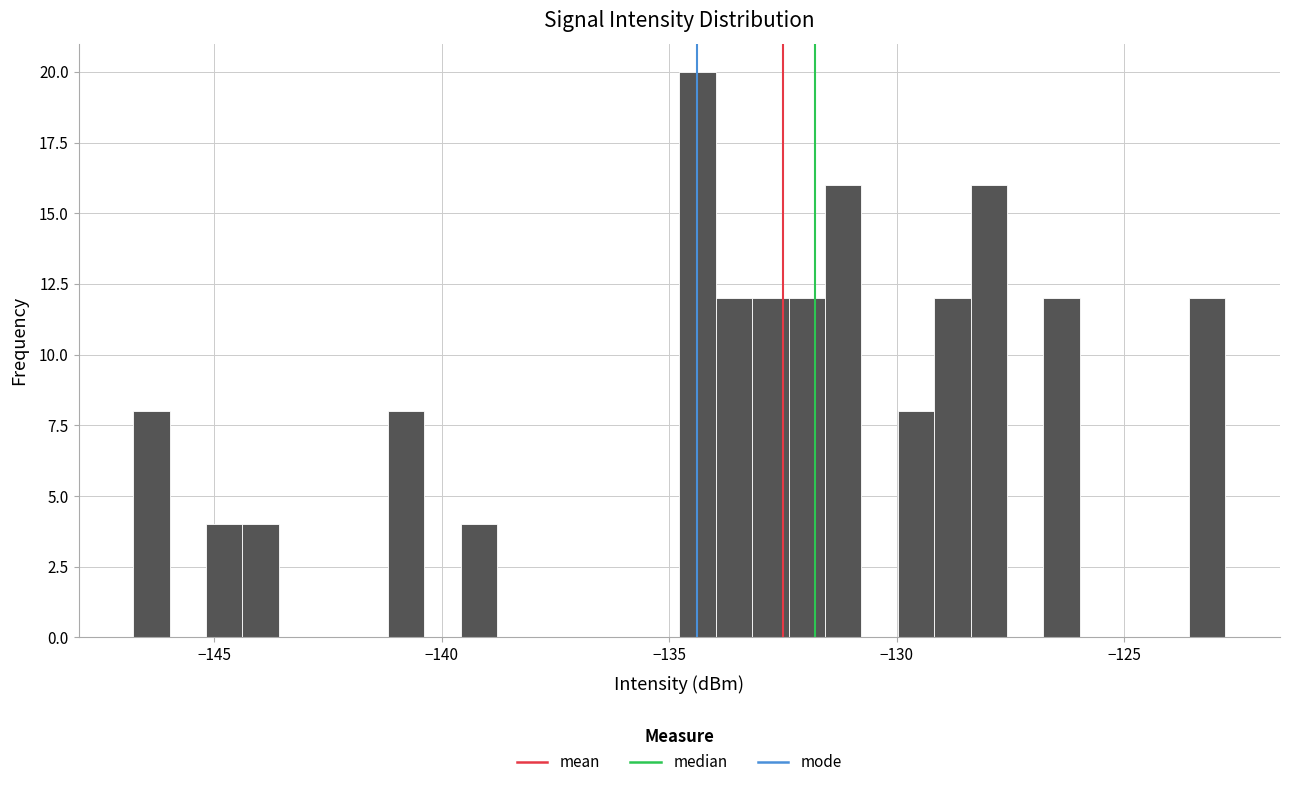

Around what value on the x-axis is the tallest bar? Give the approximate position of its centre, as read against the axis.

-134.5